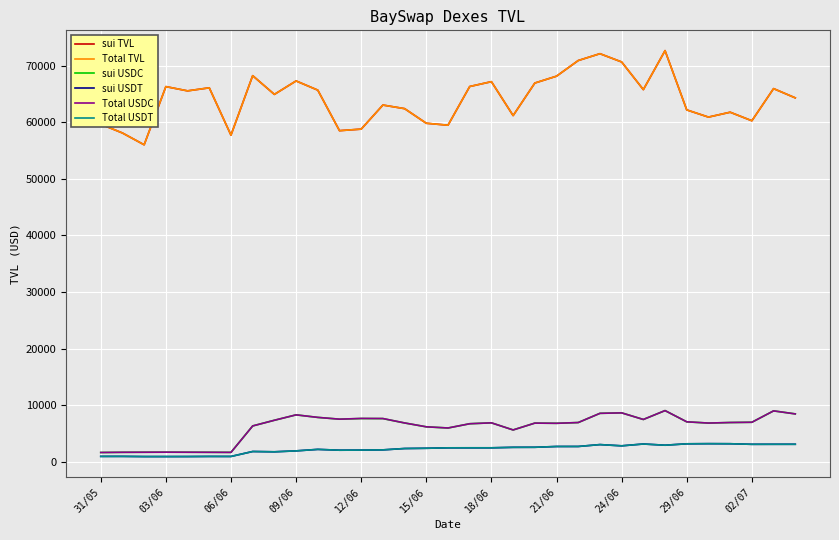

True or false: Total USDC and Total USDT intersect in this chart.

False